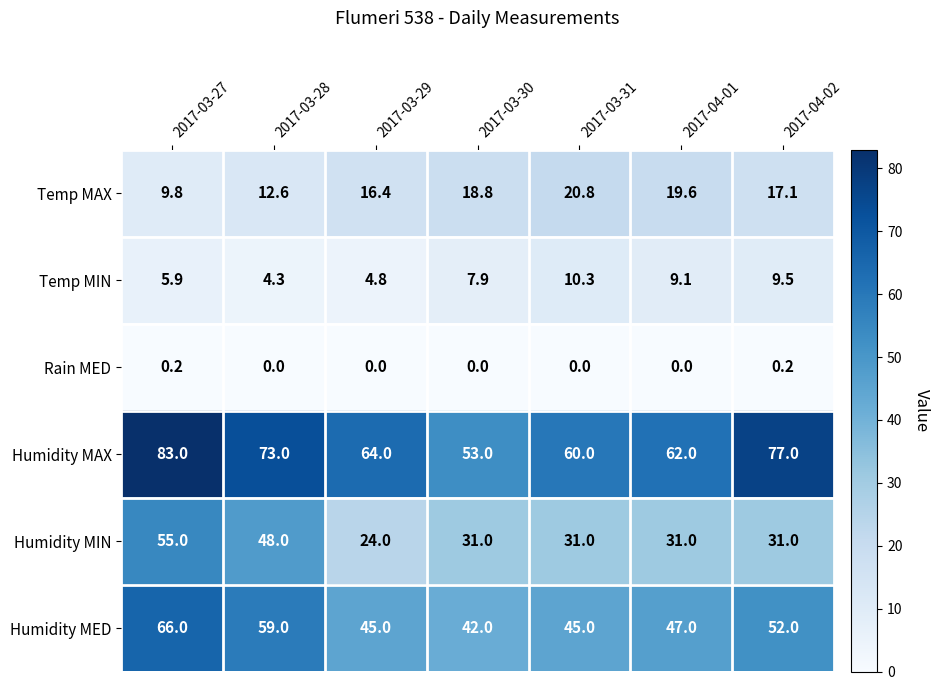

Rank the series at 2017-03-31 from lowest to highest value.

Rain MED, Temp MIN, Temp MAX, Humidity MIN, Humidity MED, Humidity MAX